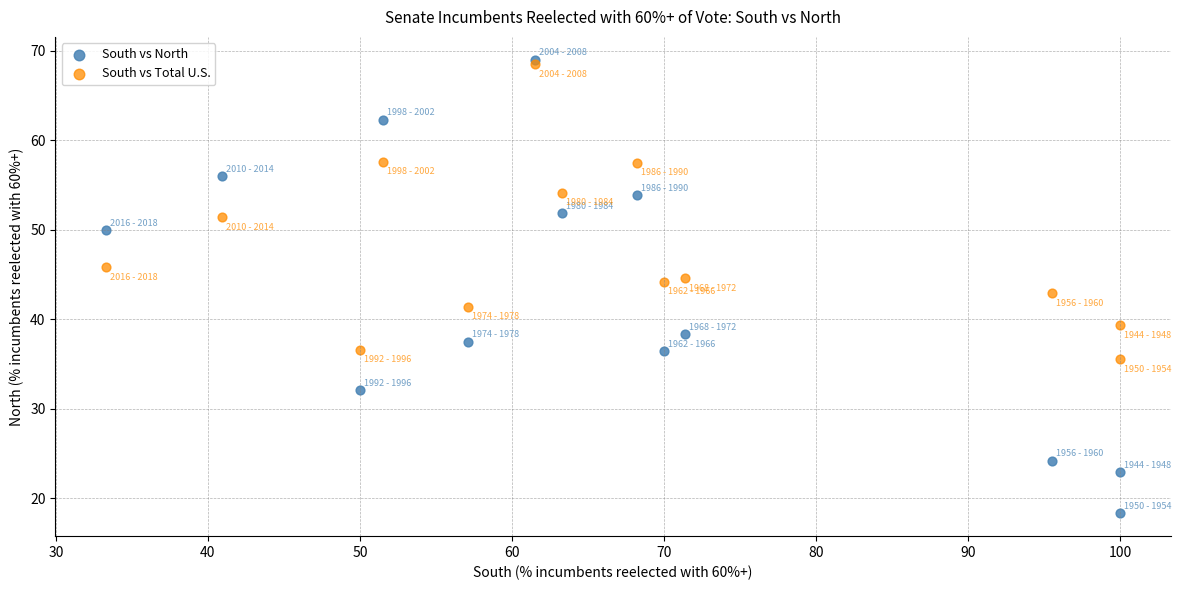

Which series contains the highest Y value?

South vs North